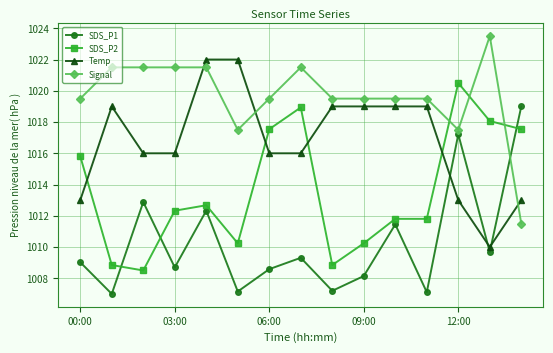

What is the value of the Signal point at the 4th from the left?

1021.5